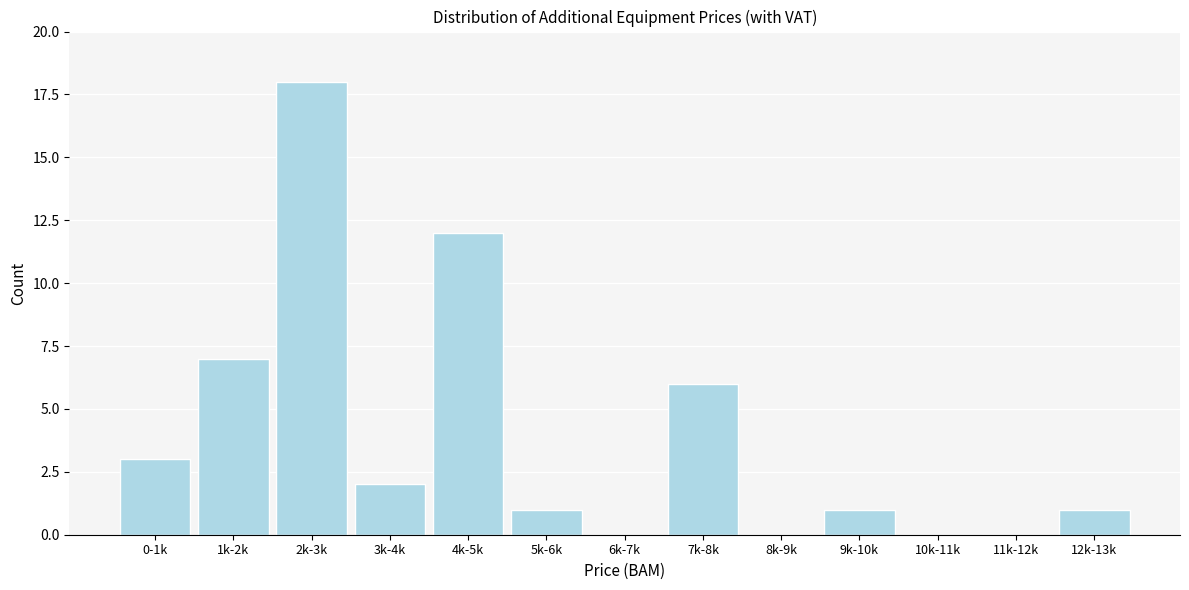

Reading left to right, list all the values displayed in this chart.

0-1k=3	1k-2k=7	2k-3k=18	3k-4k=2	4k-5k=12	5k-6k=1	6k-7k=0	7k-8k=6	8k-9k=0	9k-10k=1	10k-11k=0	11k-12k=0	12k-13k=1